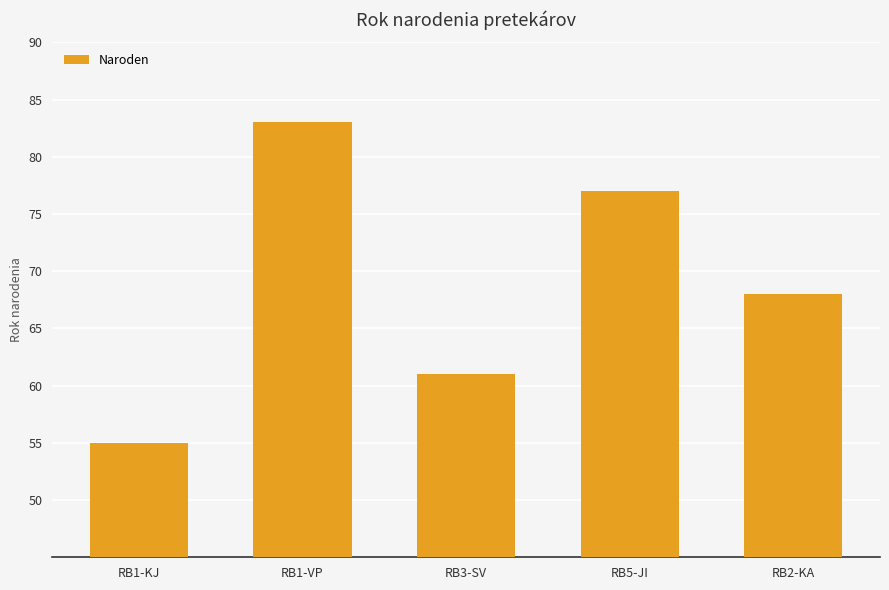

Reading left to right, transcribe all the data shown in this chart.

55	83	61	77	68